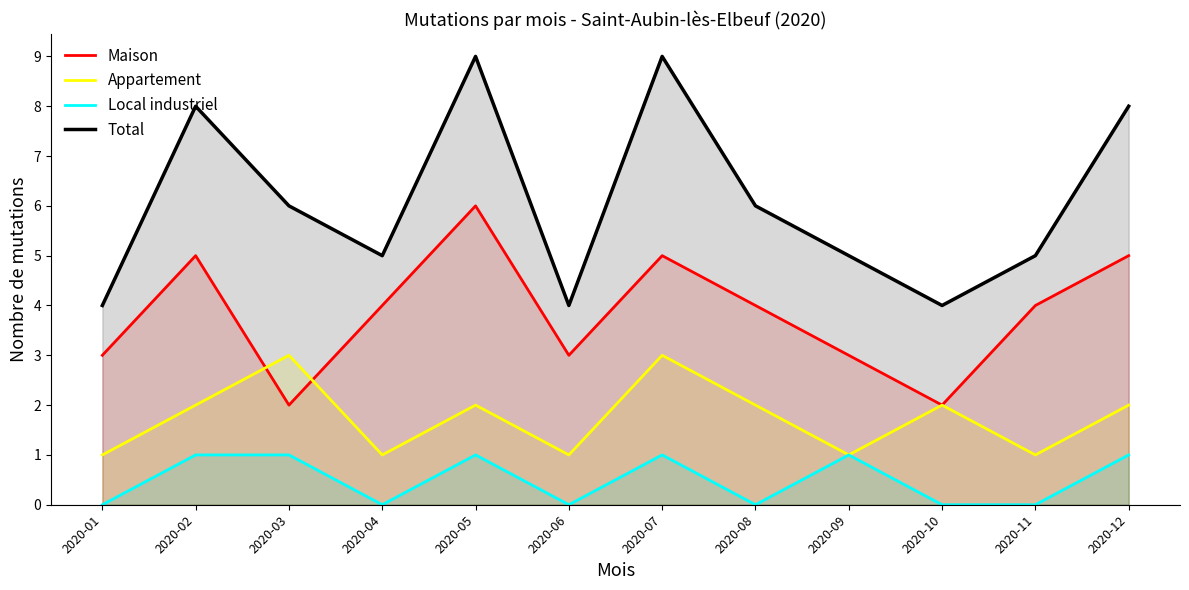

What is the sum of all Total values?

73